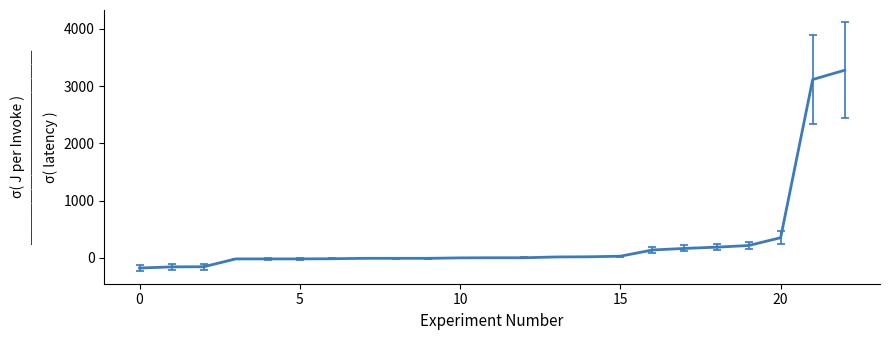

What is the difference between the maximum and minimum values?

3458